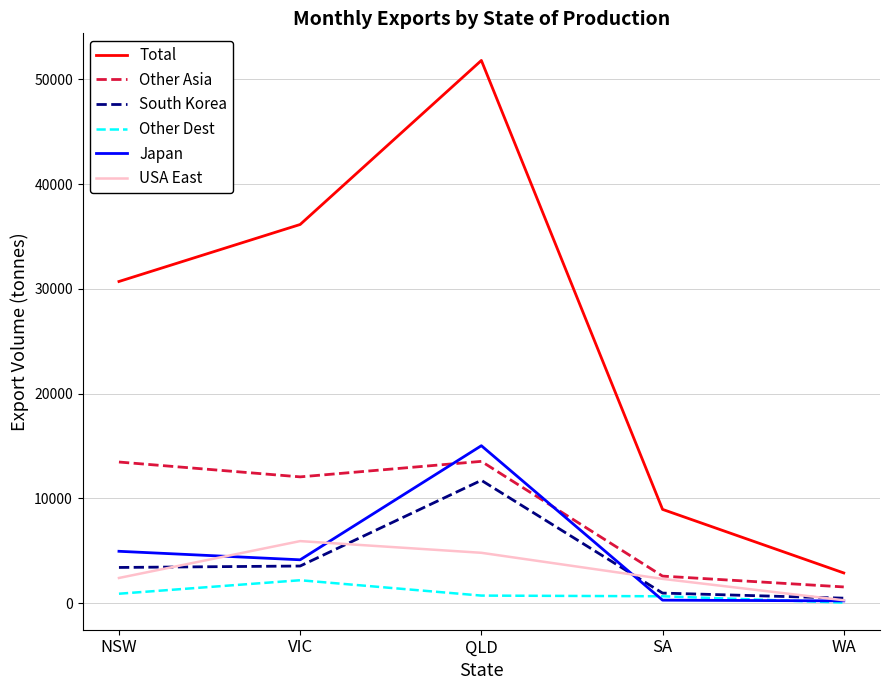

Which series has the largest range (max minus min)?

Total